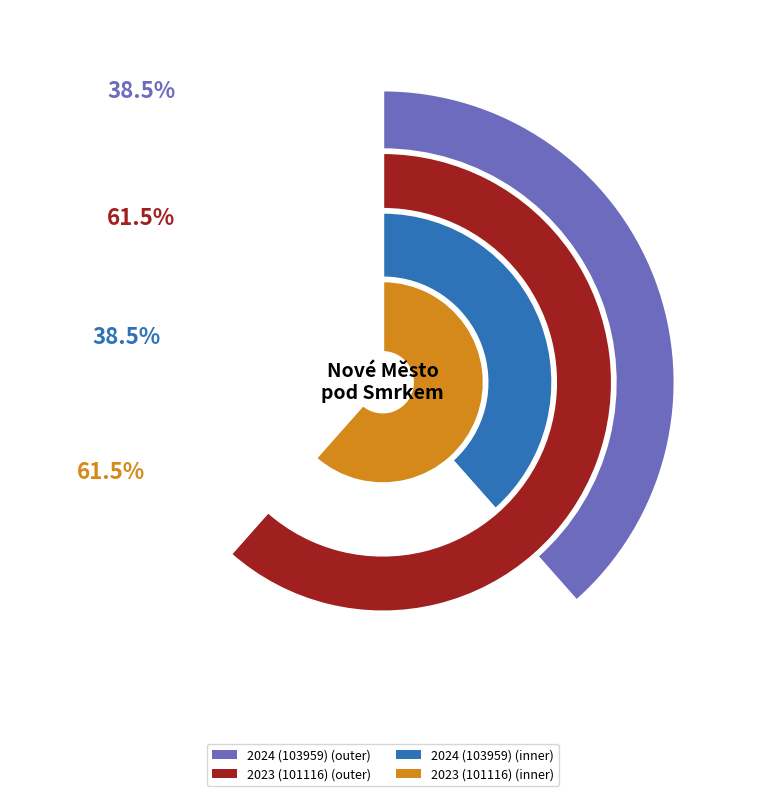

Count the number of slices in the pie.

2